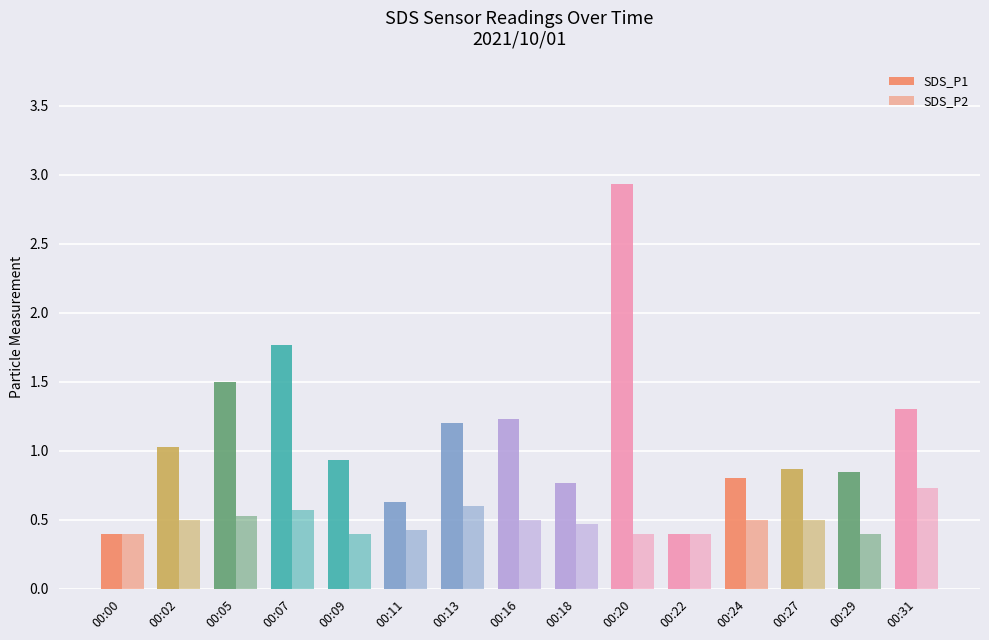

How many categories are shown in the chart?

15